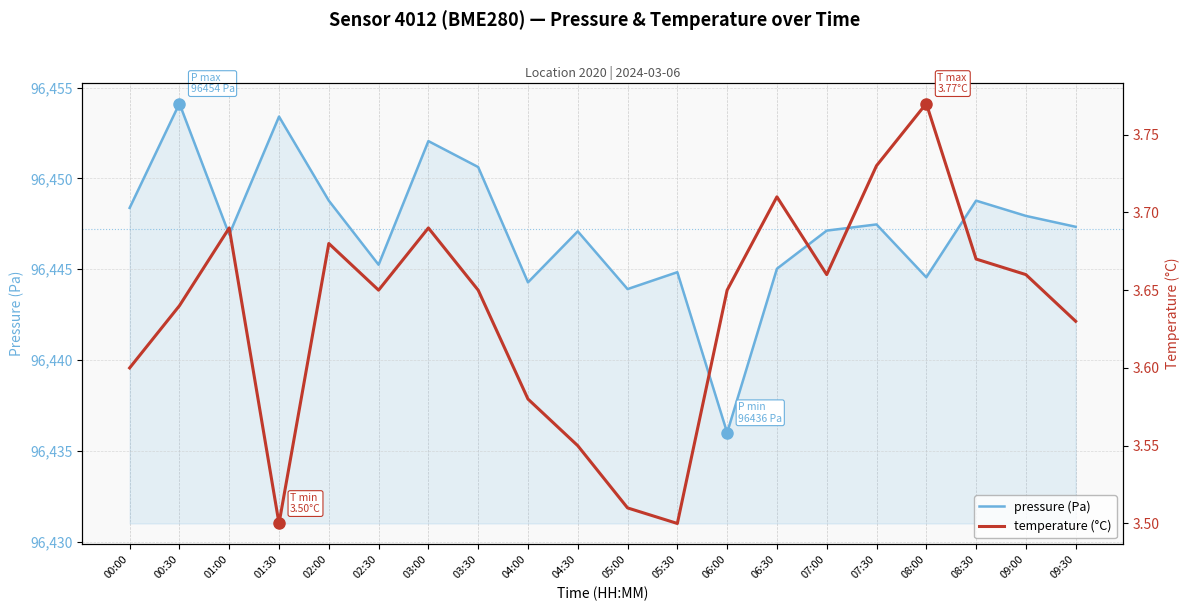

List the series in order of their peak value, highest first.

pressure (Pa), temperature (°C)